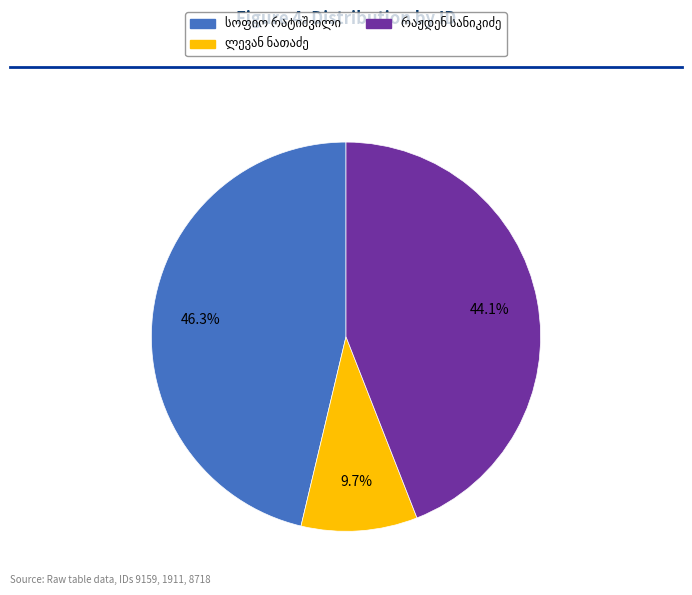

Is there a majority slice in this chart?

No